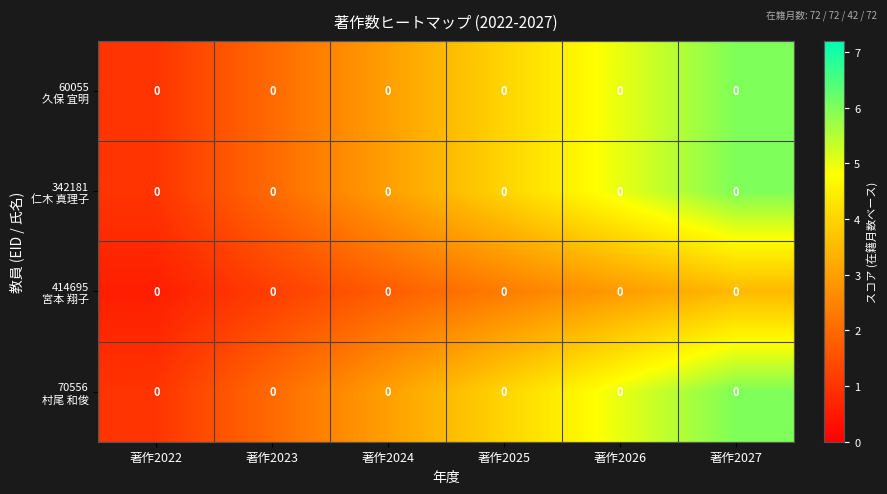

At which label is 342181 仁木 真理子 closest to 3?

著作2024